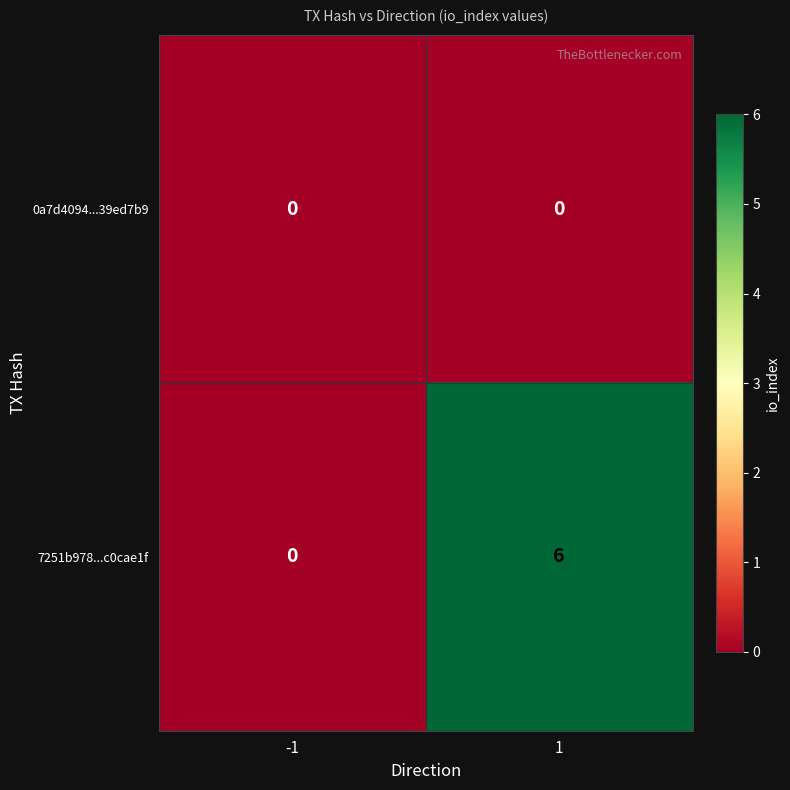

How many distinct data groups are displayed?

2